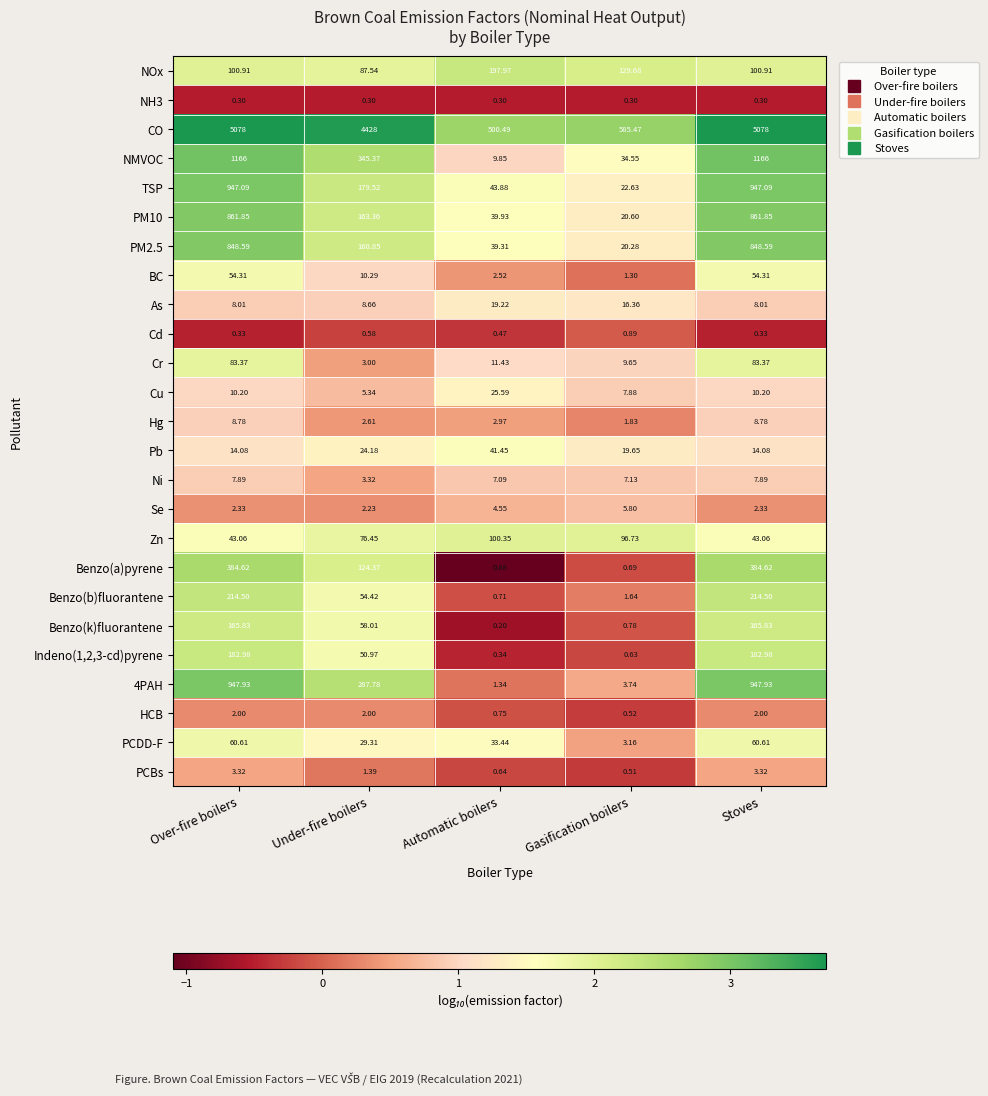

At how many categories does at least one series exceed 3?

5